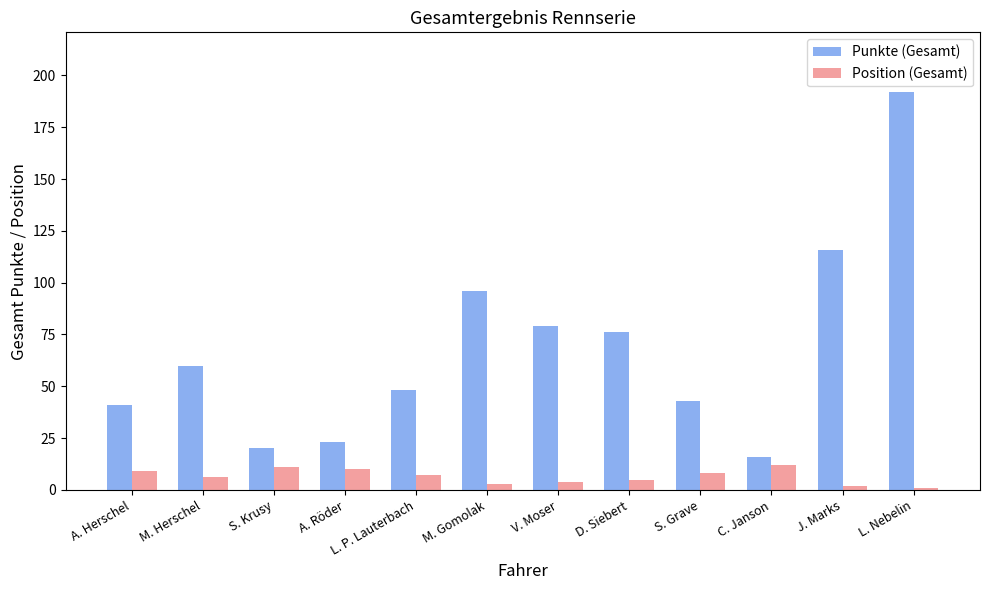

Which series changed the most between S. Grave and J. Marks?

Punkte (Gesamt)